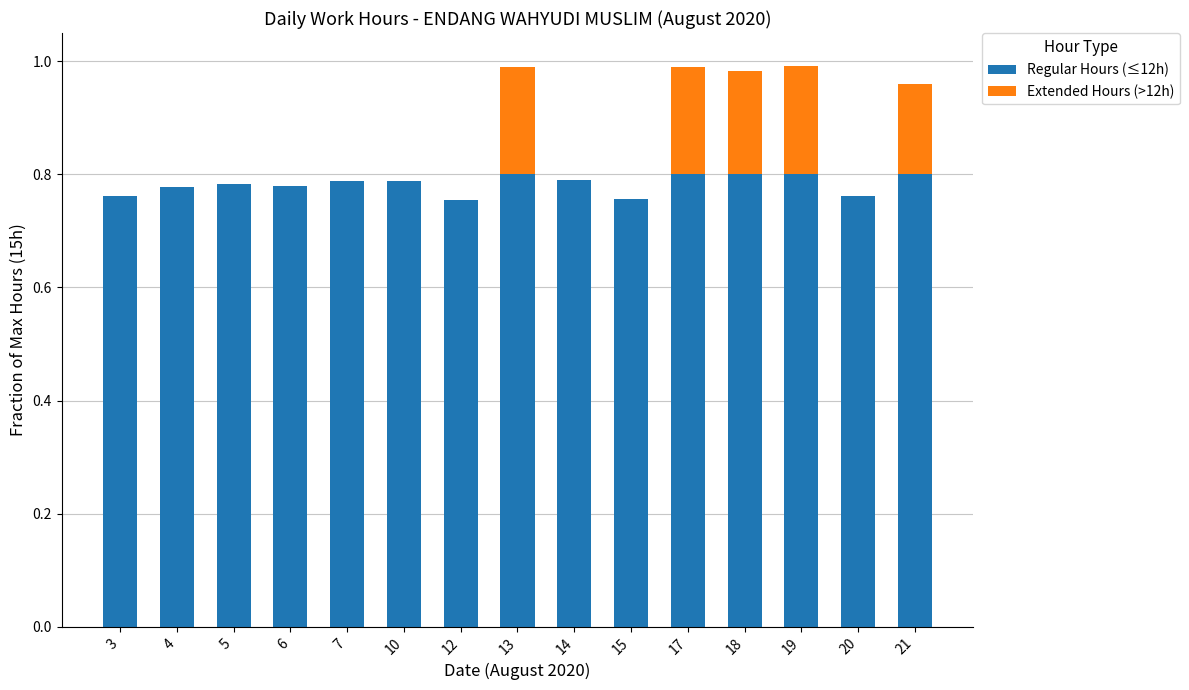

What is the sum of all Regular Hours (≤12h) values?

11.7